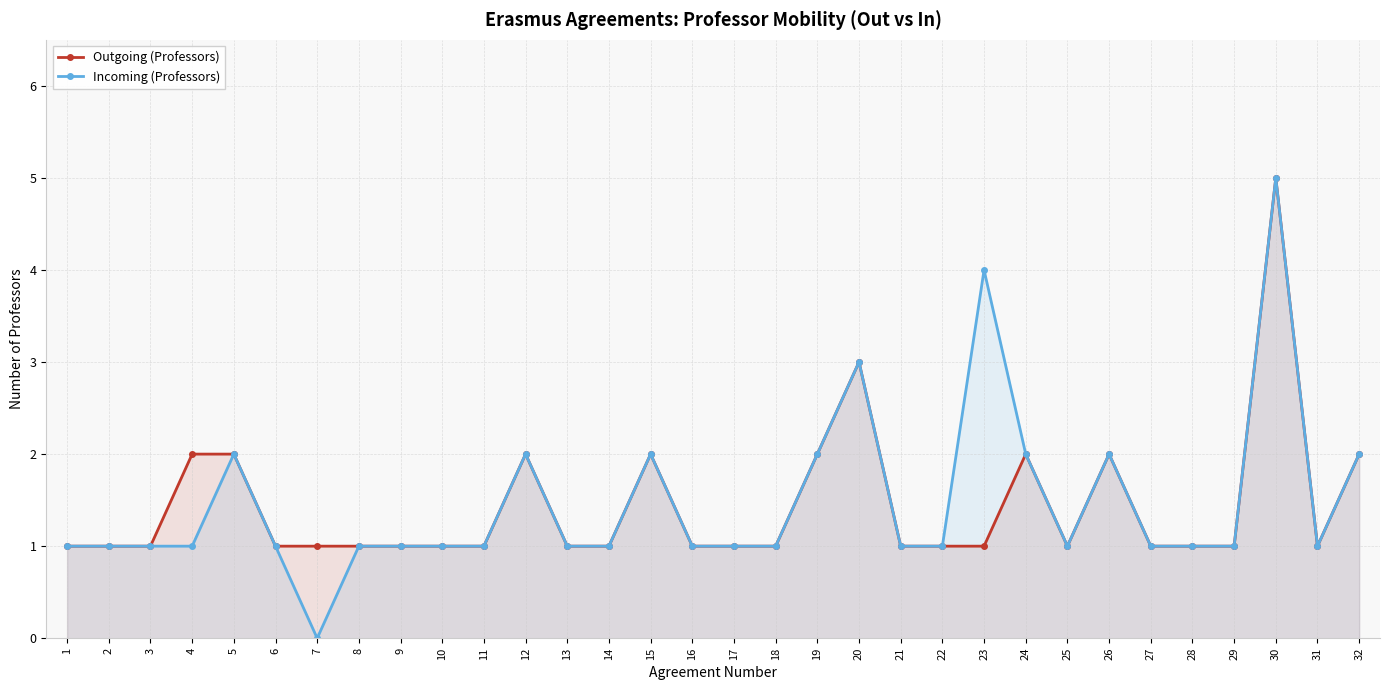

List the series in order of their peak value, lowest first.

Outgoing (Professors), Incoming (Professors)